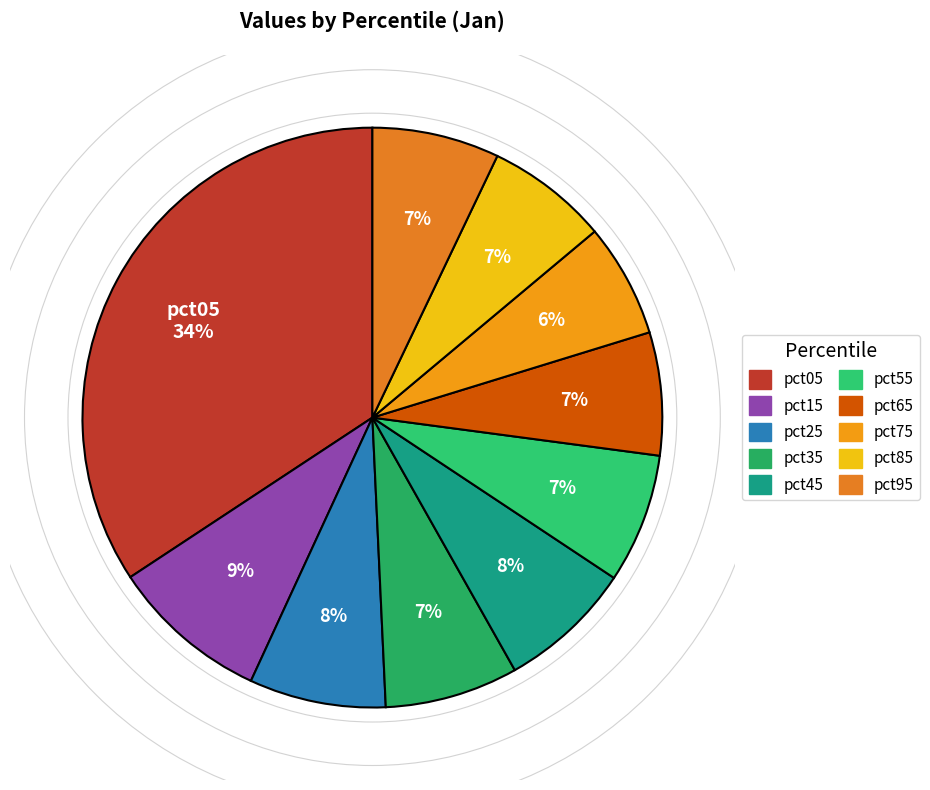

How many slices are in this pie chart?

10